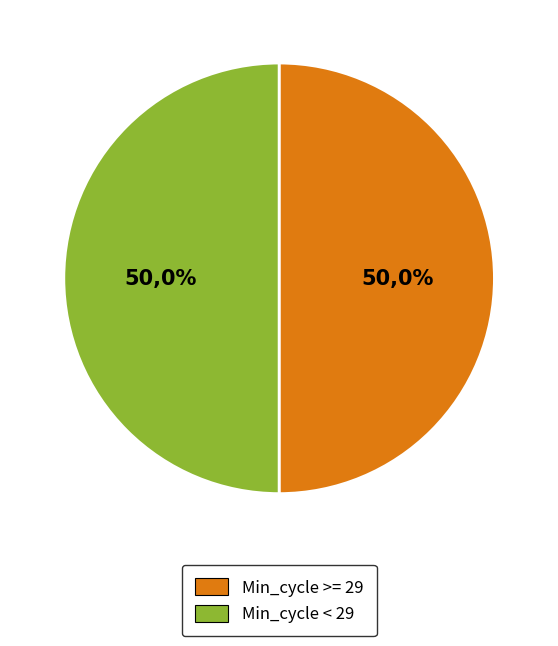

Does 8 represent more than half of the total?

No